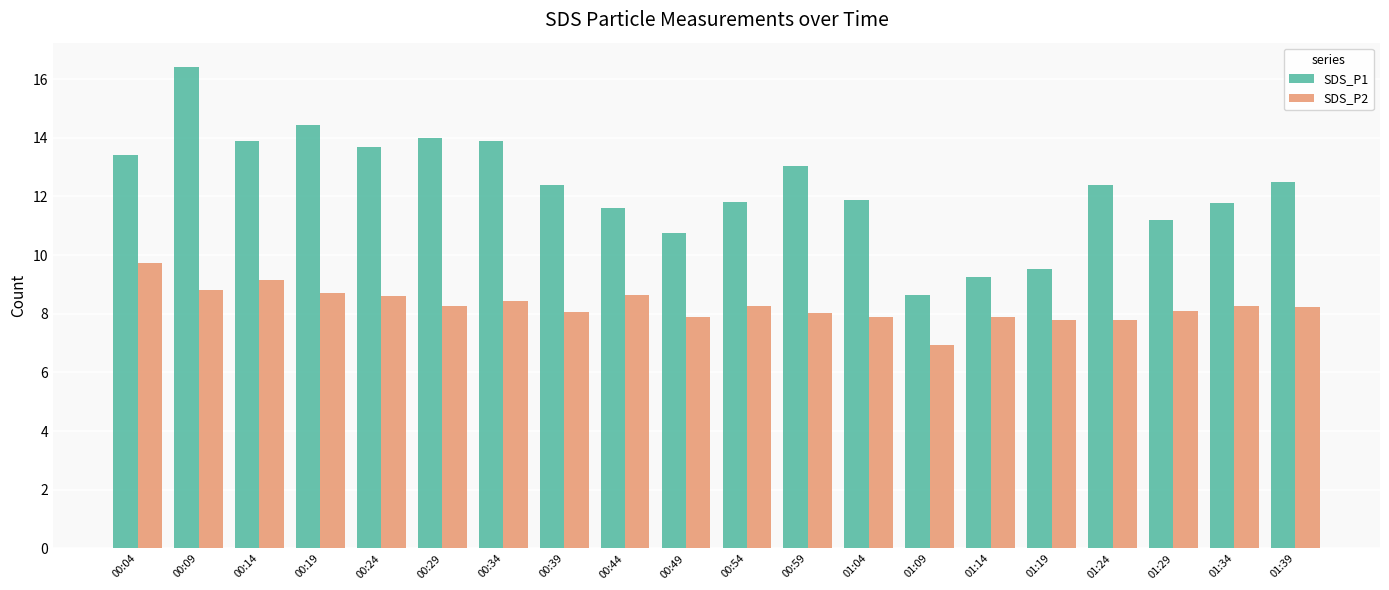

At which category is the sum across all series the highest?

00:09